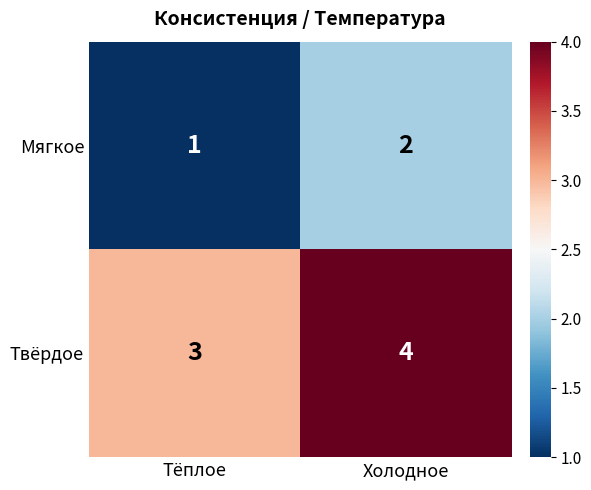

Is it true that Твёрдое equals 3 at Тёплое?

True